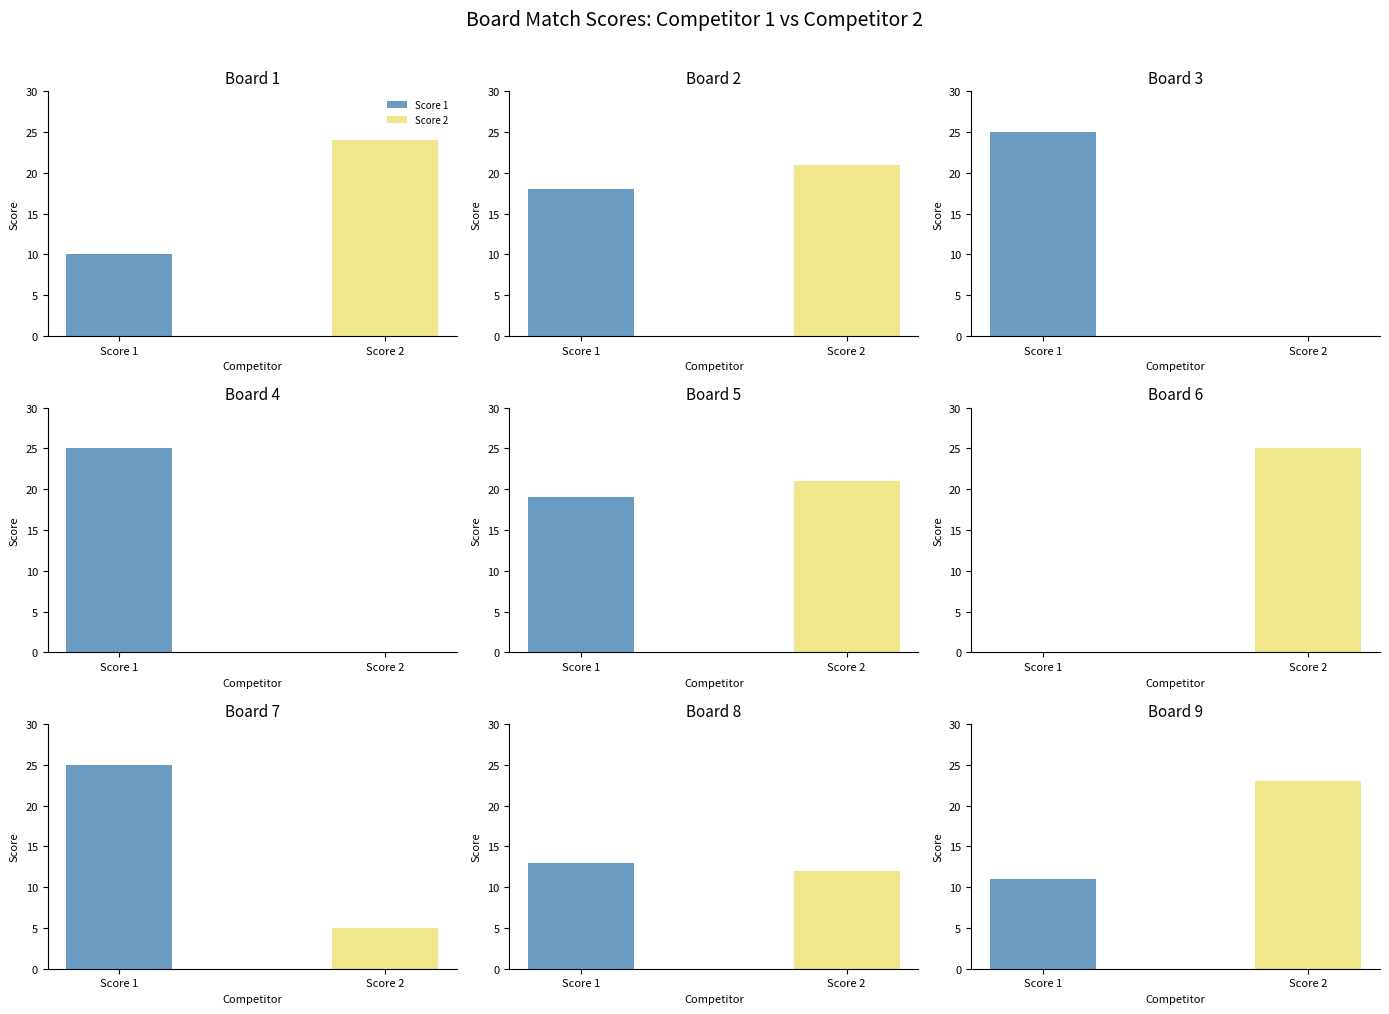

Which series has the largest total across all categories?

Score 1